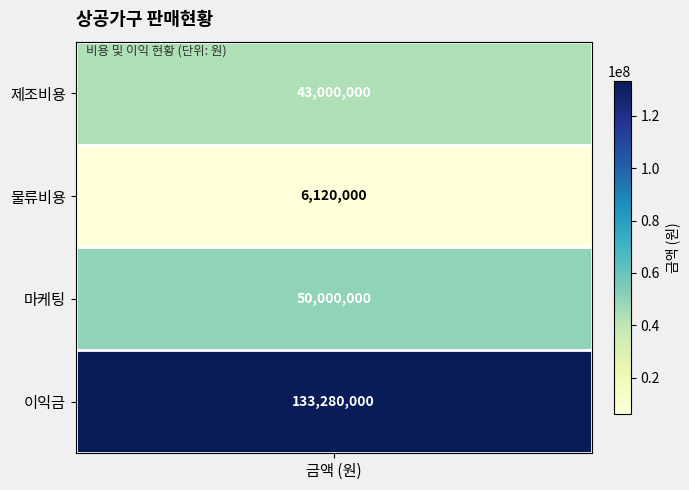

What is the greatest value displayed?

133280000